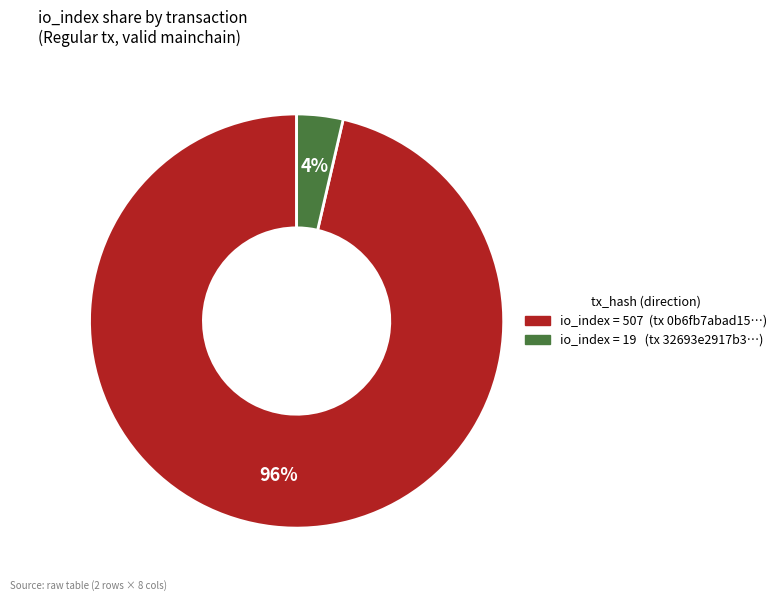

To the nearest percent, what is the average slice percentage?

50%